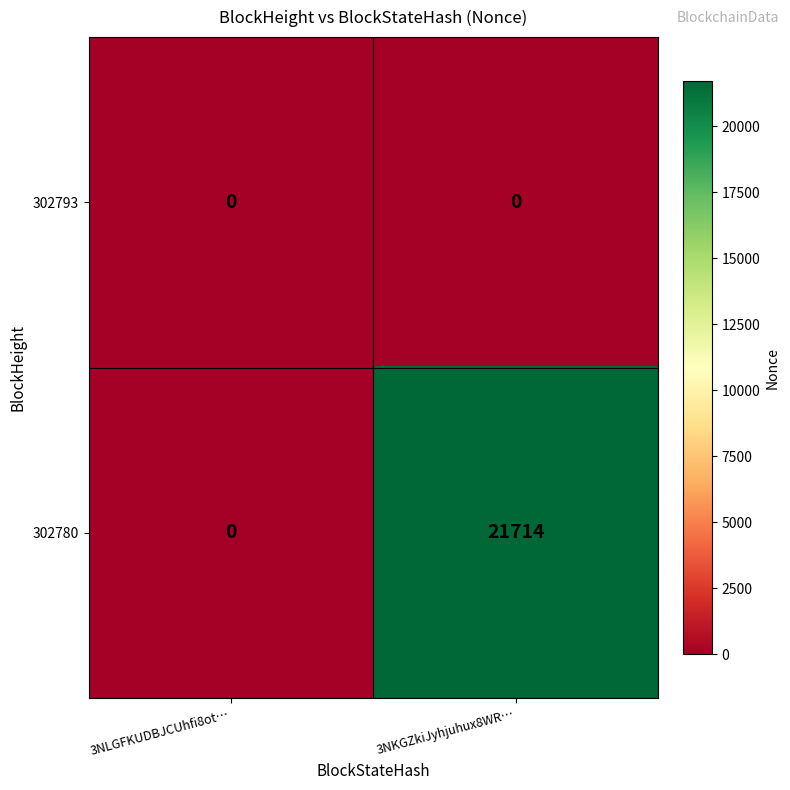

Which label corresponds to the largest value in the chart?

3NKGZkiJyhjuhux8WR…